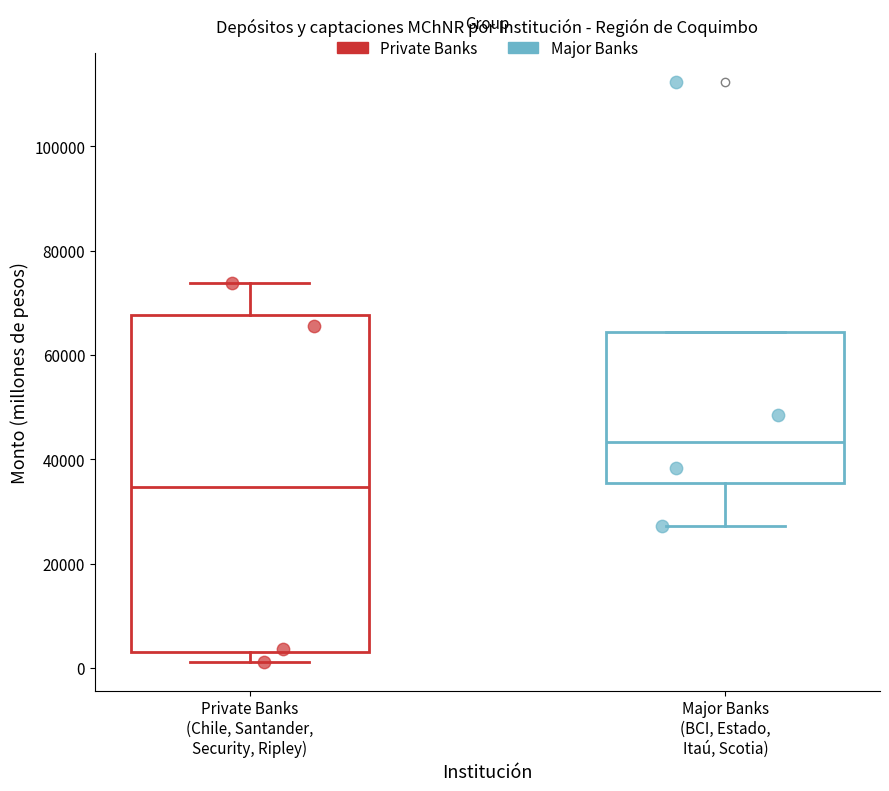

Reading left to right, transcribe this box plot: for each box, give where its median line is, the range the box spans, and where its two whiskers end, as read against the y-axis. The values are not printed on the chart, so give them approximately, as read against the axis.

Private Banks (Chile, Santander, Security, Ripley): median 34000, box 4000 to 68000, whiskers 2000 to 74000
Major Banks (BCI, Estado, Itaú, Scotia): median 44000, box 36000 to 64000, whiskers 28000 to 64000